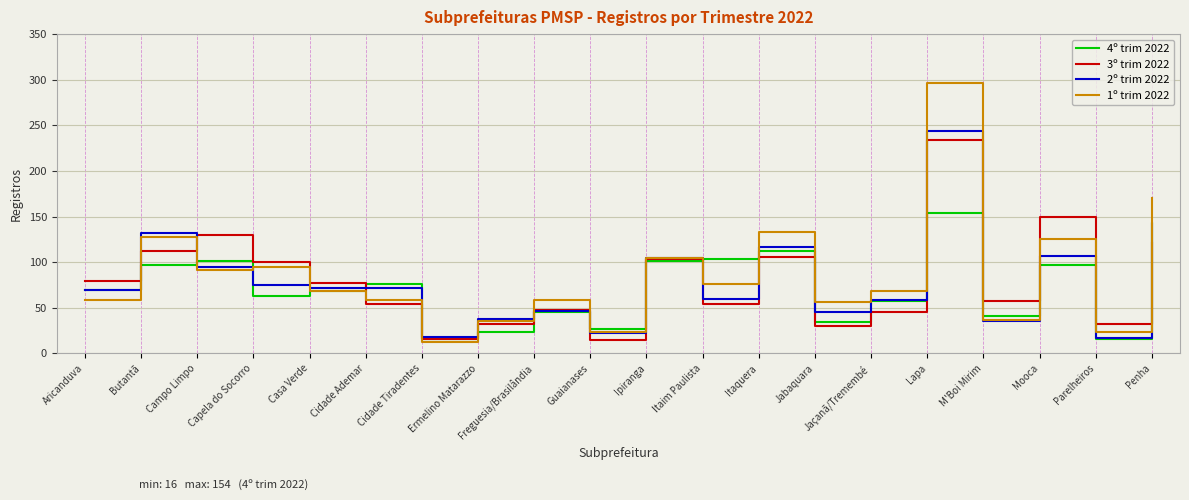

Where is the first local maximum for 4º trim 2022?

Campo Limpo